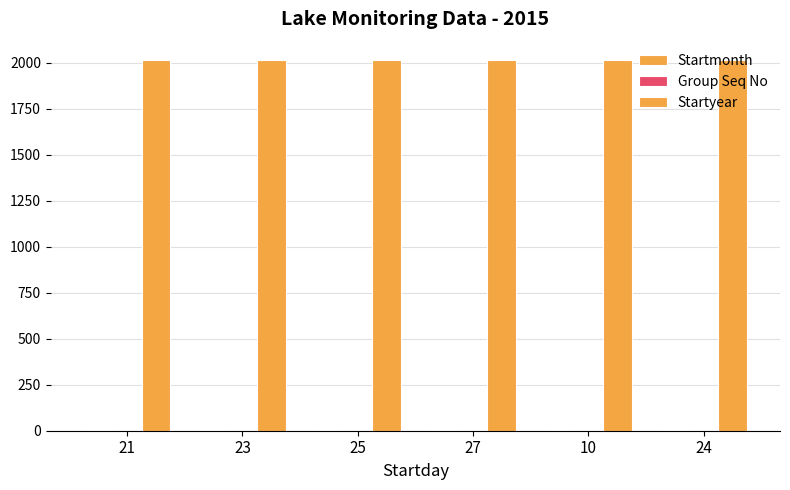

How many data points does each series have?

6